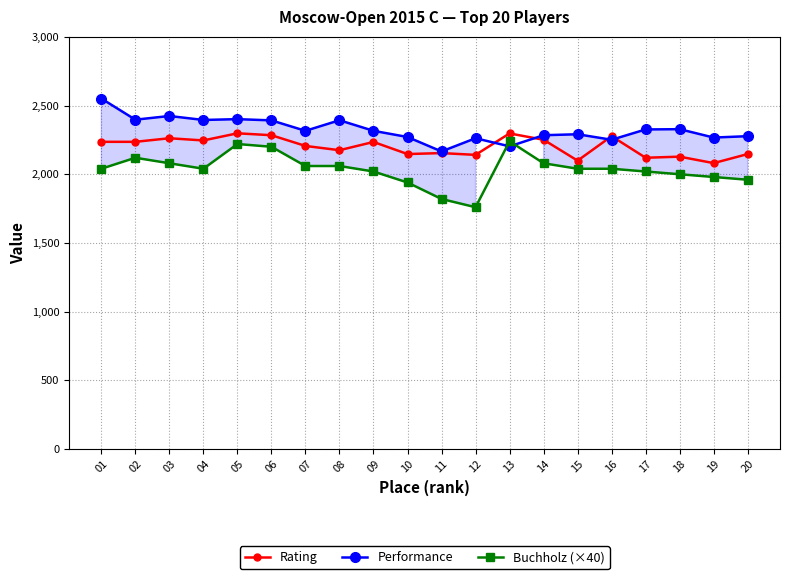

Which series has the largest range (max minus min)?

Buchholz (×40)